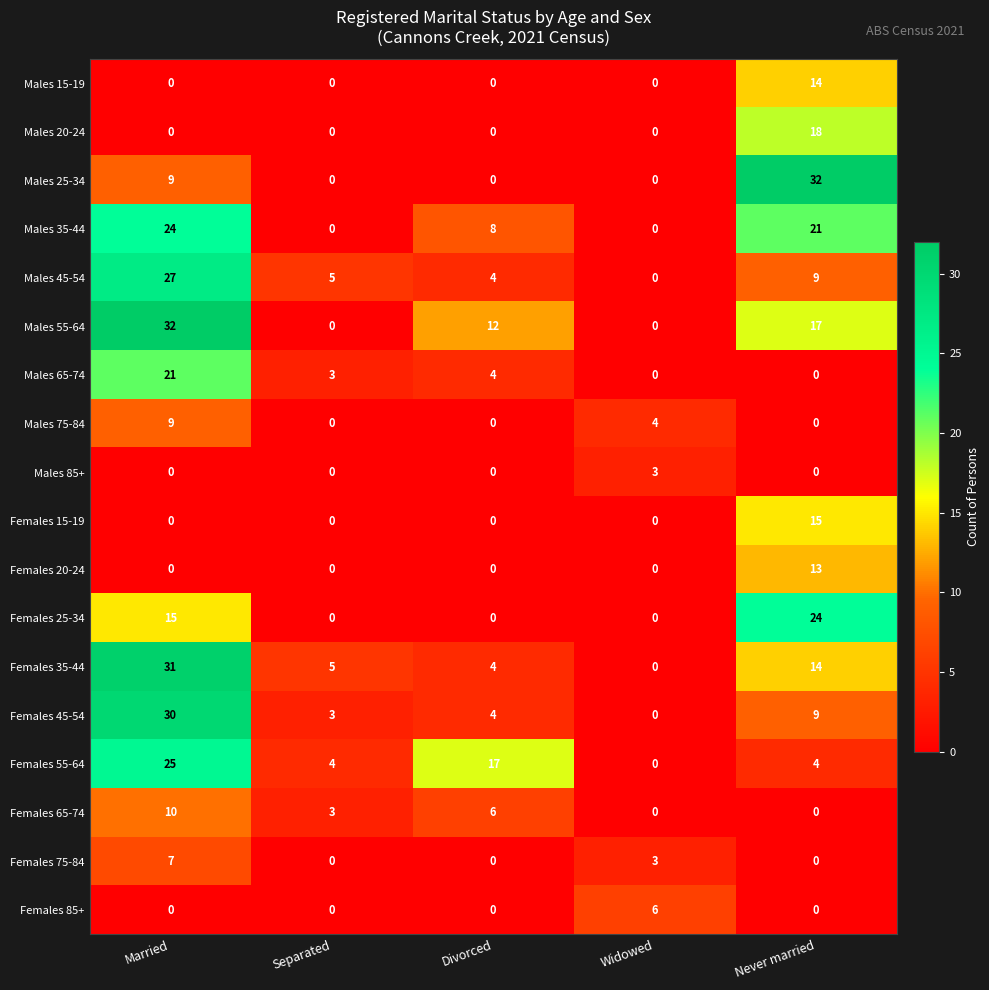

Between Separated and Divorced, which series saw the biggest shift?

Females 55-64